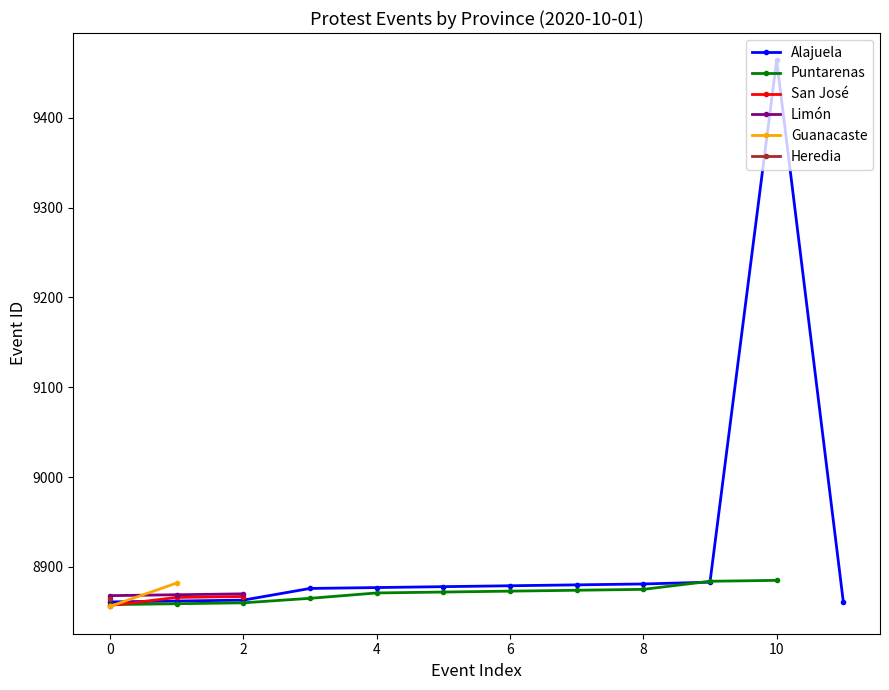

What is the ratio of the value at Puntarenas to the value at Alajuela?

1.0